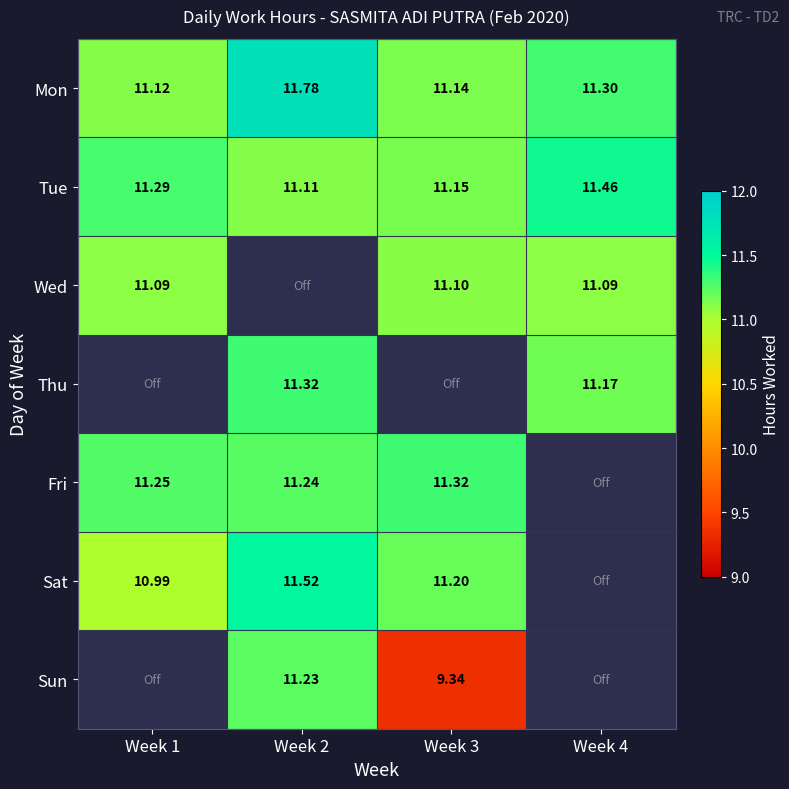

Is the value of Tue at Week 1 greater than the value of Thu at Week 2?

No